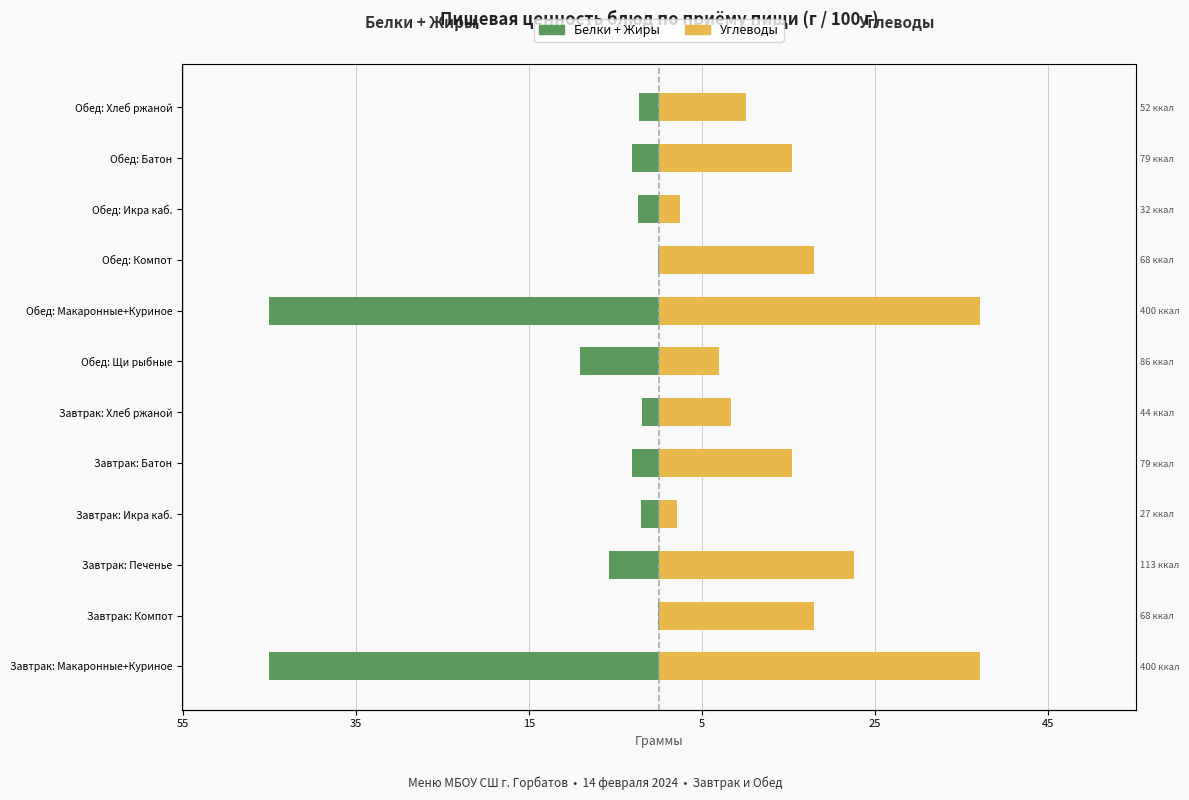

Between Обед: Батон and Обед: Щи рыбные, which is larger?

Обед: Батон